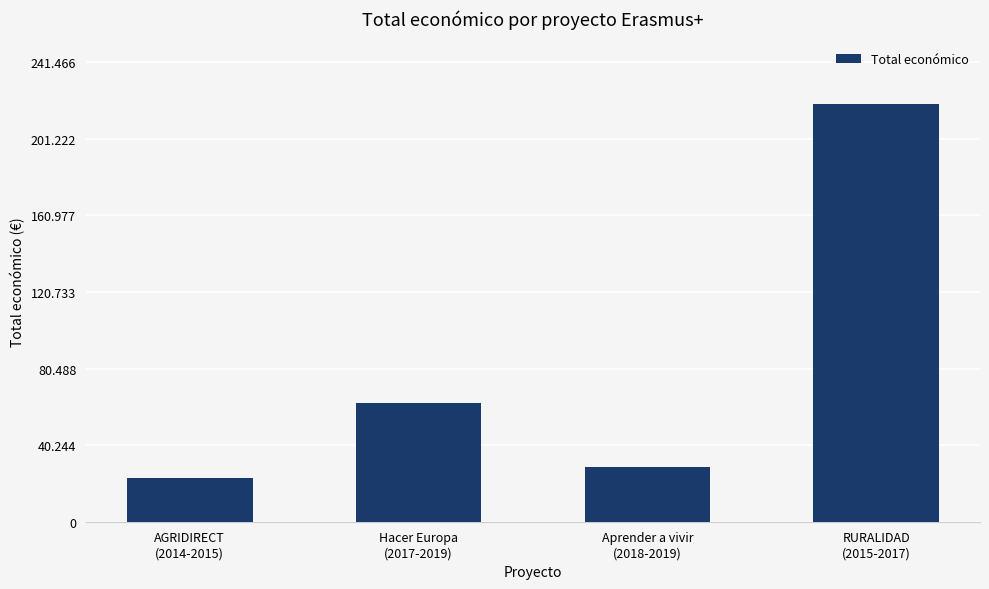

The chart shows a value of 62364 at Hacer Europa
(2017-2019). True or false?

True